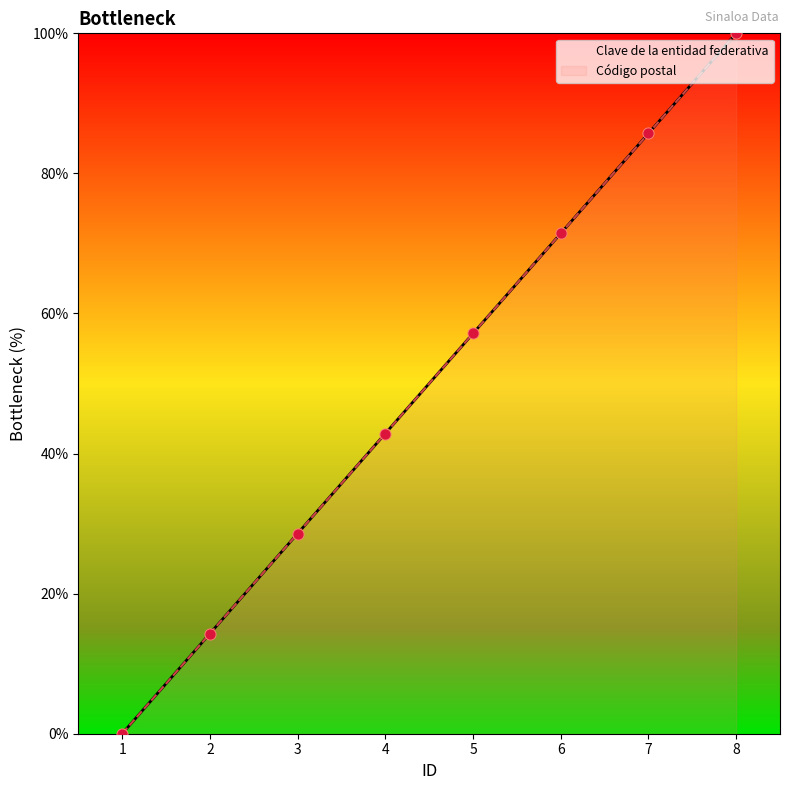

What is the total value across all series at 4?

85.7